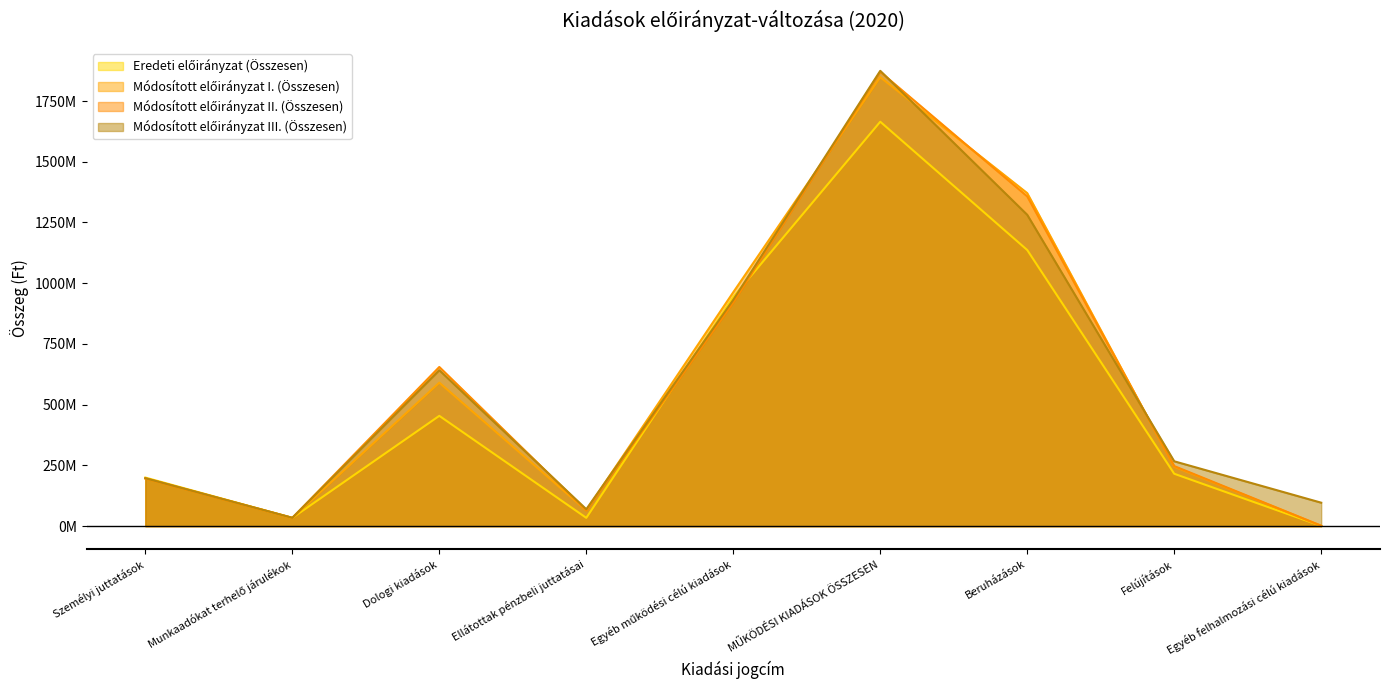

What is the difference between the second highest and second lowest values in the Eredeti előirányzat (Összesen) series?

1102858350